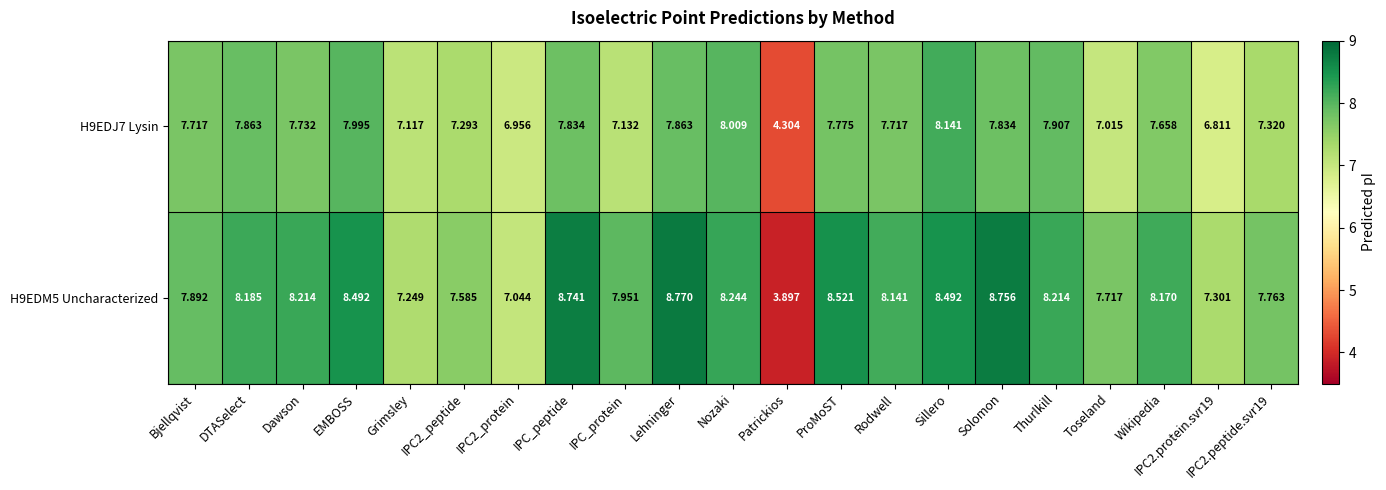

Which label corresponds to the smallest value in the chart?

Patrickios